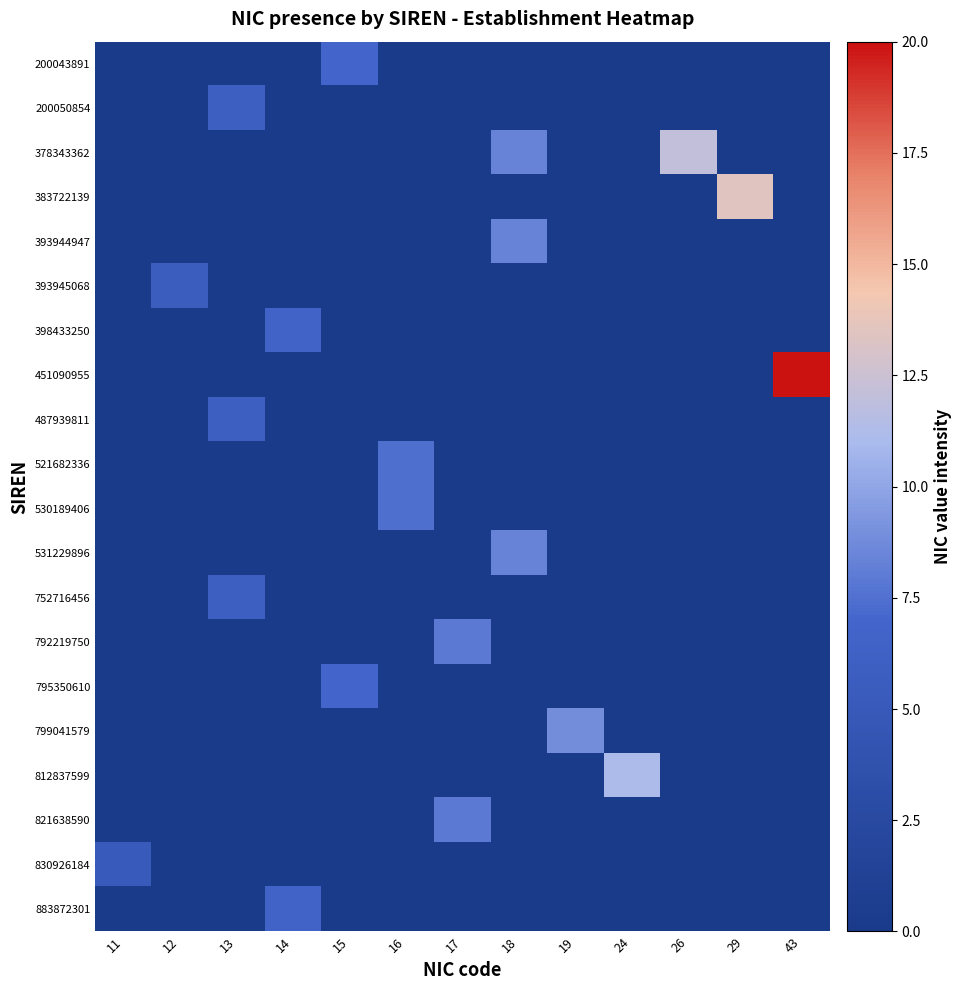

What is the spread (max minus min) of values at 17?

7.9